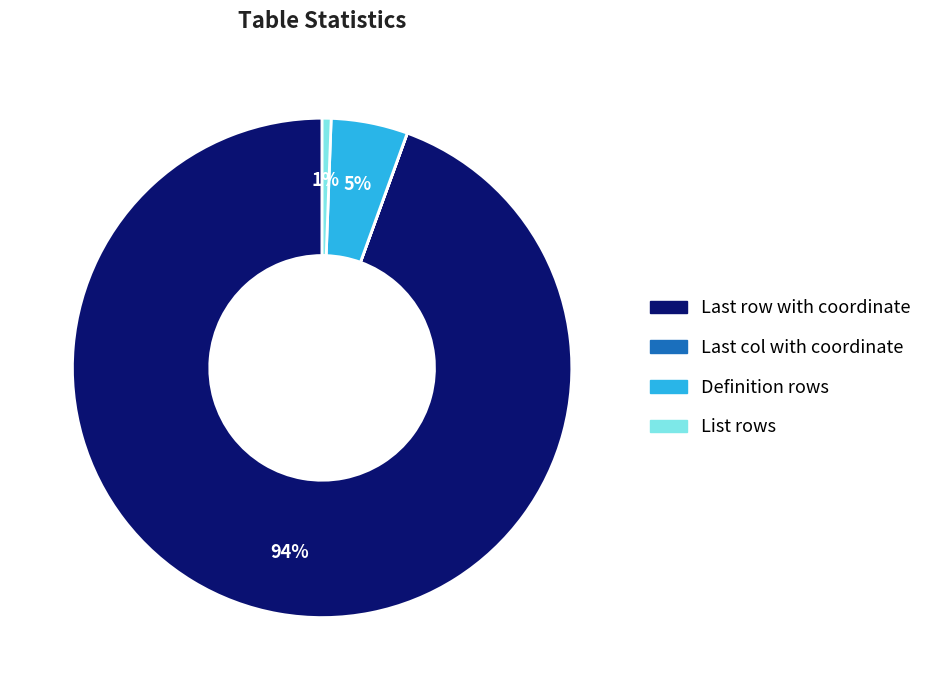

Which slice is the largest?

Last row with coordinate